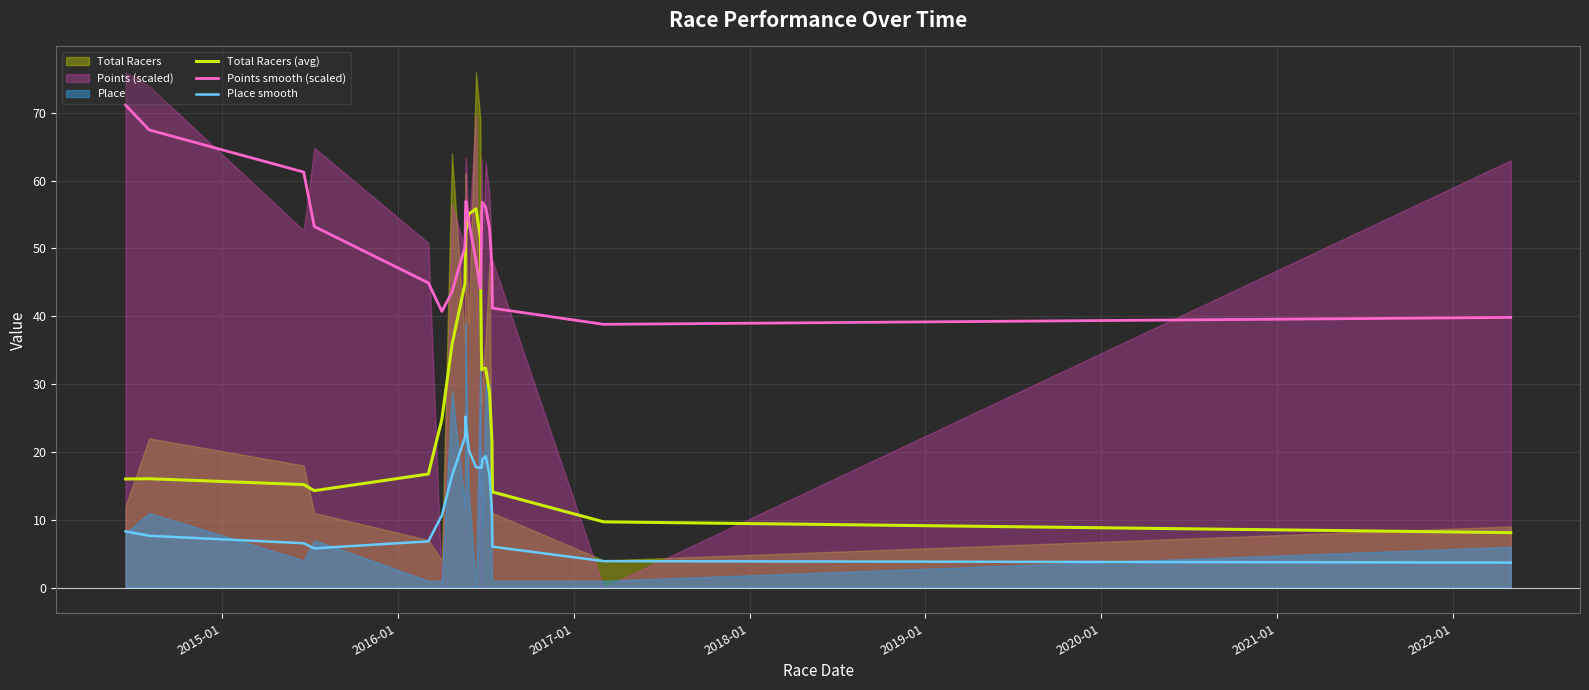

Does the chart display data point markers on the line(s)?

No